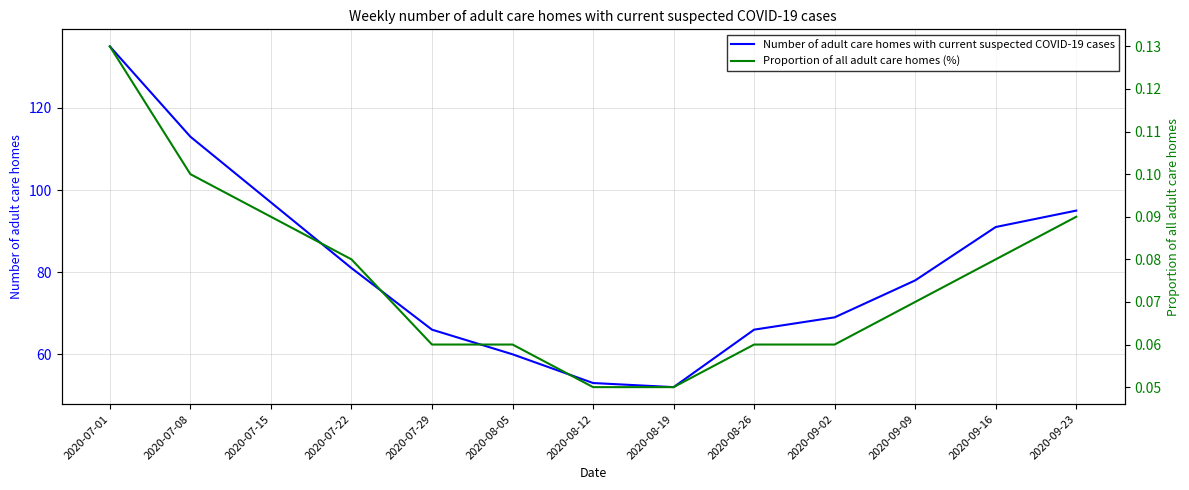

The value of Number of adult care homes with current suspected COVID-19 cases at 2020-07-29 is 66.0. True or false?

True